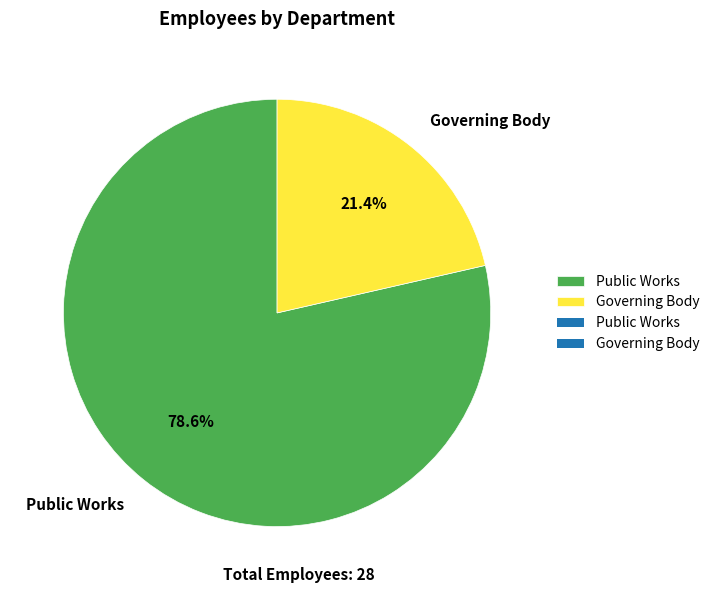

The Public Works slice represents 79% of the pie. True or false?

True